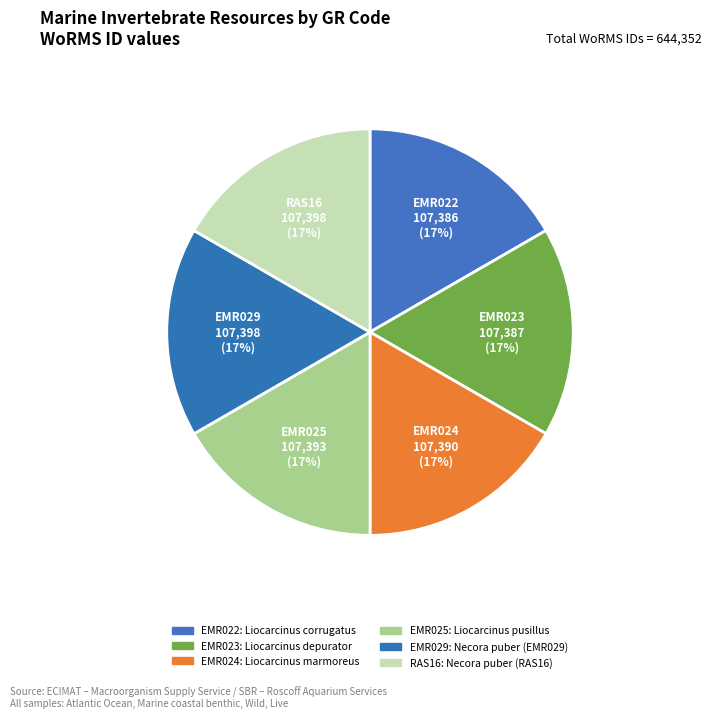

How many segments does this pie chart have?

6